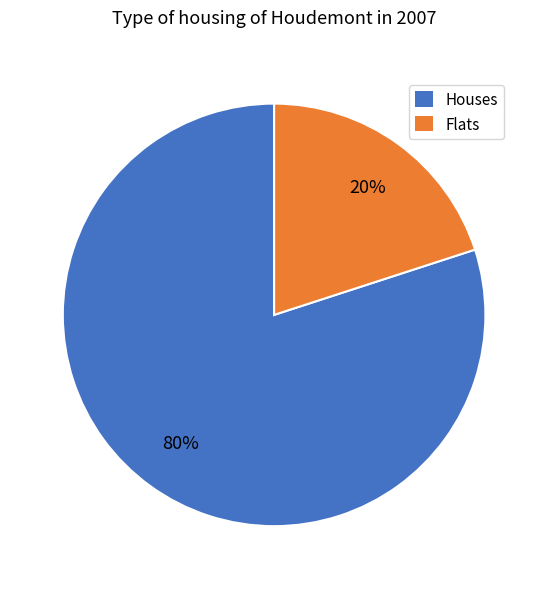

To the nearest percent, what is the difference between the largest and smallest slice percentages?

60%